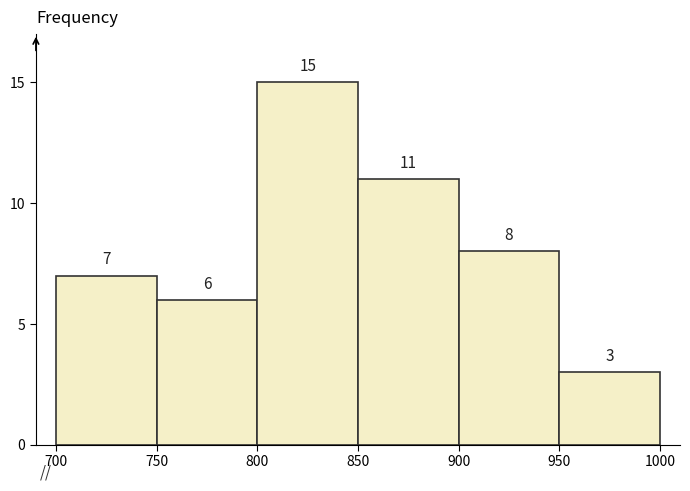

Reading left to right, list every bar in this chart as the range it spans on the x-axis followed by its height.

700 to 750: 7
750 to 800: 6
800 to 850: 15
850 to 900: 11
900 to 950: 8
950 to 1000: 3